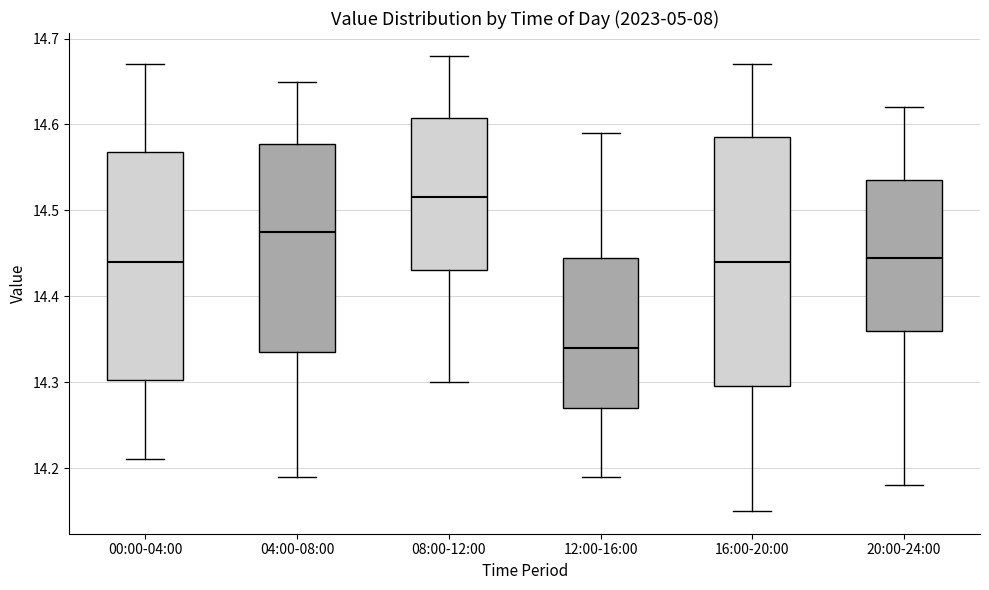

Reading left to right, read every box against the y-axis: the position of its median line, the range the box covers, and the ends of its whiskers. The values are not printed on the chart, so give them approximately, as read against the axis.

00:00-04:00: median 14.44, box 14.30 to 14.57, whiskers 14.21 to 14.67
04:00-08:00: median 14.48, box 14.34 to 14.58, whiskers 14.19 to 14.65
08:00-12:00: median 14.52, box 14.43 to 14.61, whiskers 14.30 to 14.68
12:00-16:00: median 14.34, box 14.27 to 14.45, whiskers 14.19 to 14.59
16:00-20:00: median 14.44, box 14.30 to 14.59, whiskers 14.15 to 14.67
20:00-24:00: median 14.45, box 14.36 to 14.54, whiskers 14.18 to 14.62